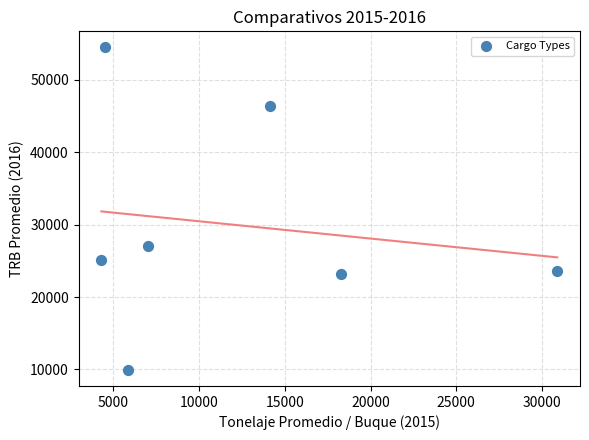

What is the range of X values (max minus min)?

26598.4